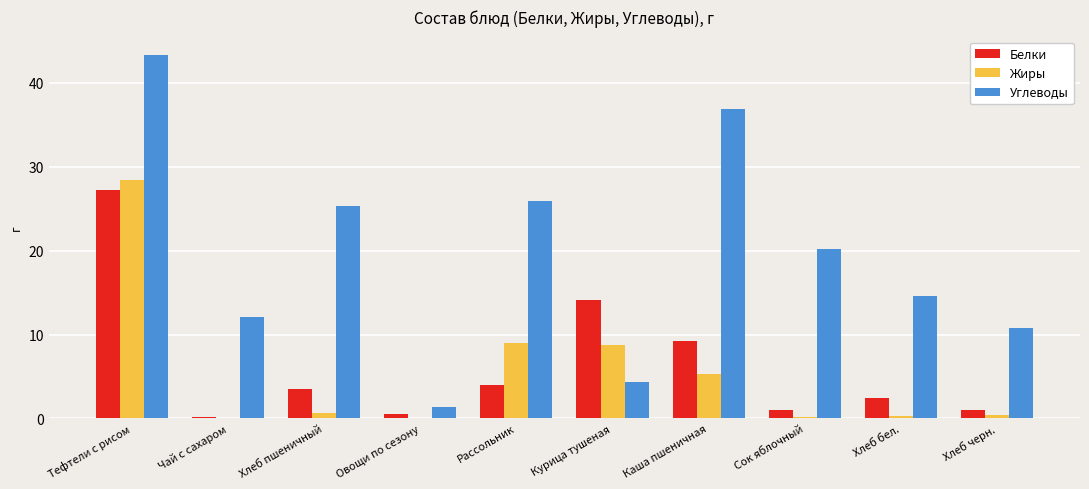

Which series has the largest total across all categories?

Углеводы